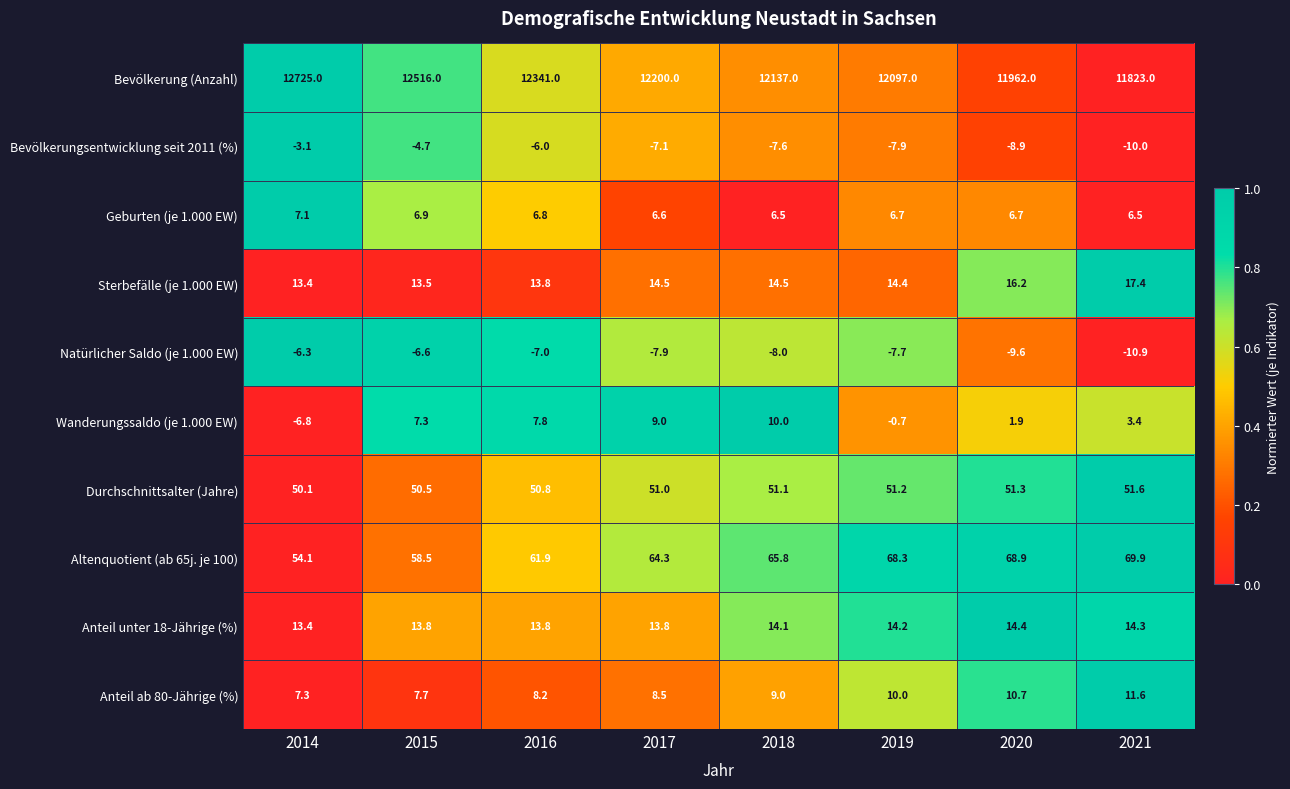

What is the difference between the highest and lowest values at 2021?

11833.9